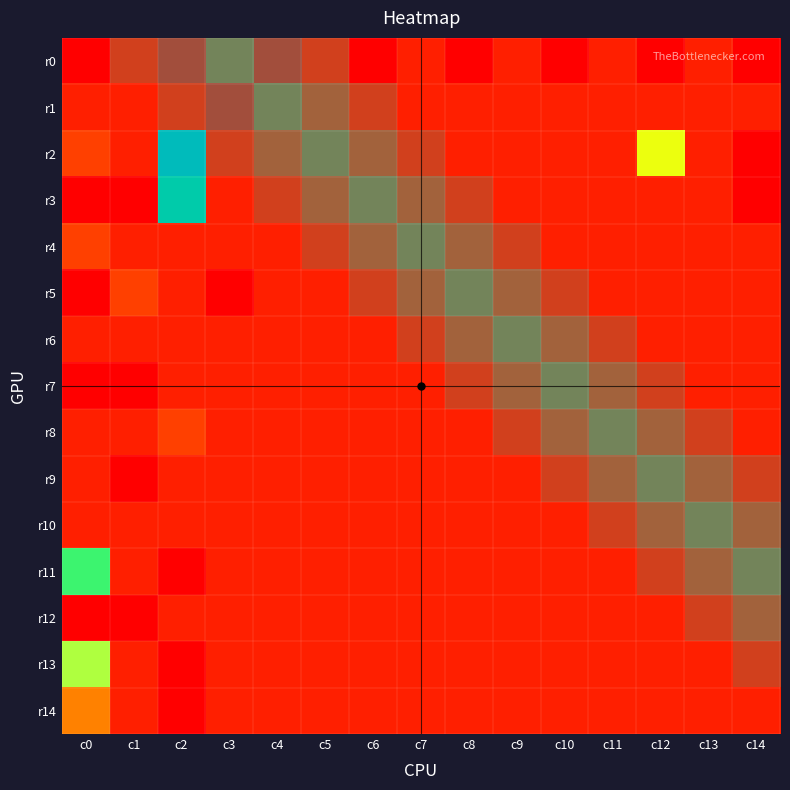

At how many categories does at least one series exceed 2?

4